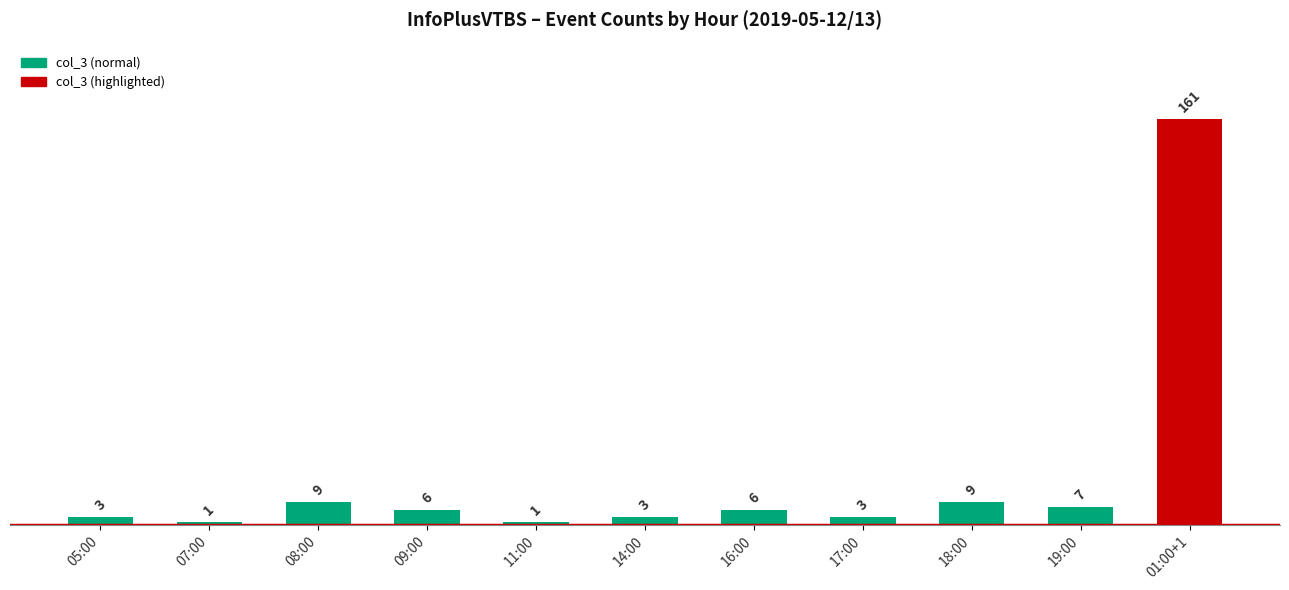

What is the minimum value shown in the chart?

1